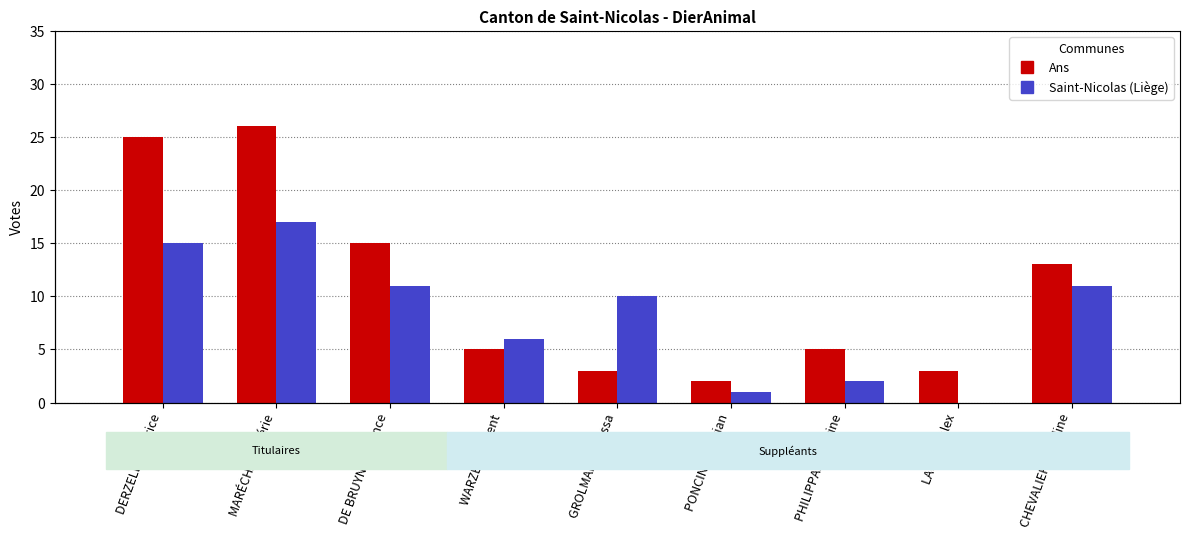

Reading left to right, list all the values displayed in this chart.

Ans: 25	26	15	5	3	2	5	3	13
Saint-Nicolas (Liège): 15	17	11	6	10	1	2	0	11